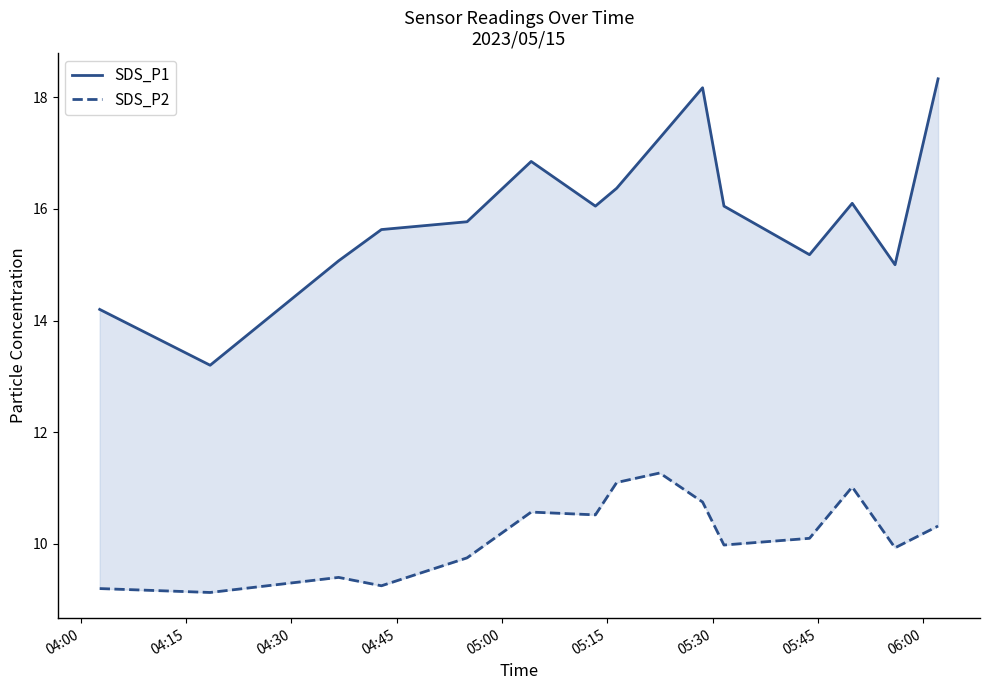

True or false: SDS_P1 and SDS_P2 intersect in this chart.

False